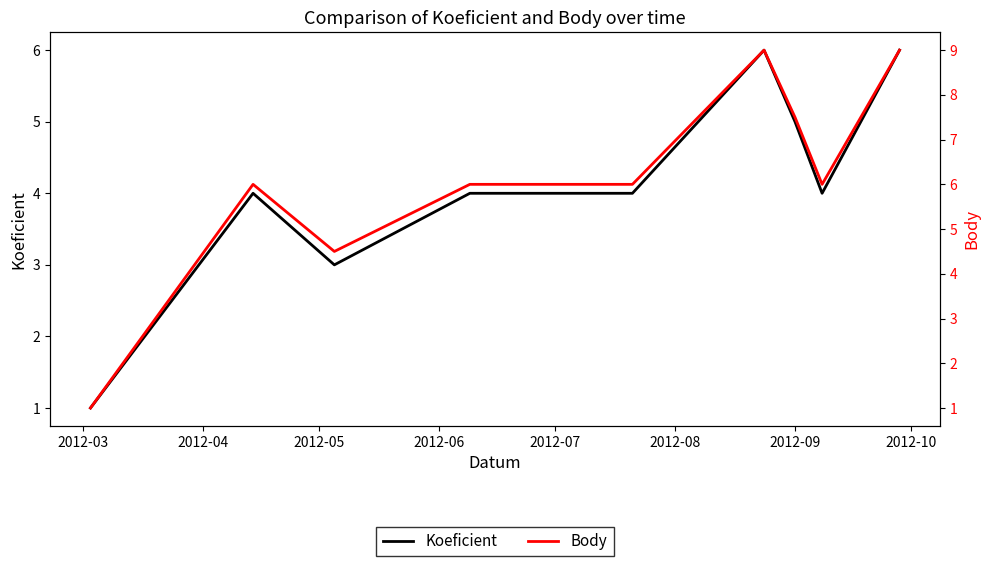

Reading left to right, list all the values displayed in this chart.

Koeficient: 1.0	4.0	3.0	4.0	4.0	6.0	5.0	4.0	6.0
Body: 1.0	6.0	4.5	6.0	6.0	9.0	7.5	6.0	9.0